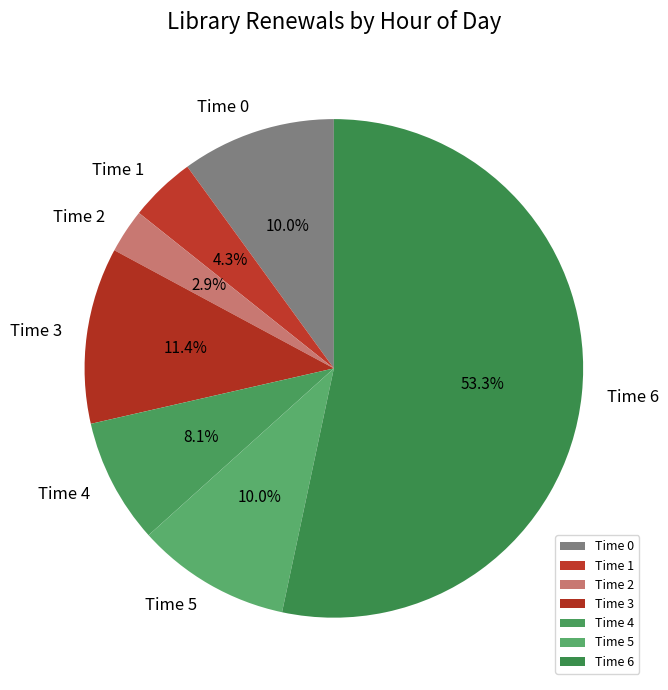

Is the sum of Time 2 and Time 4 greater than half?

No